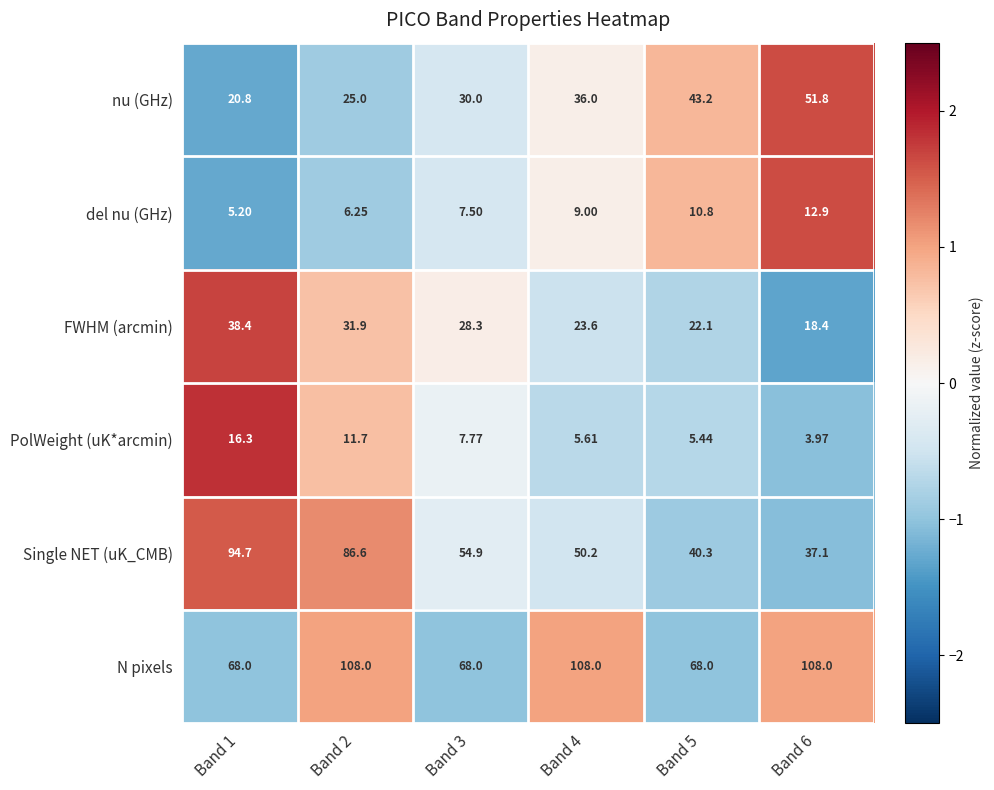

Rank the series by their maximum value, from highest to lowest.

N pixels, Single NET (uK_CMB), nu (GHz), FWHM (arcmin), PolWeight (uK*arcmin), del nu (GHz)